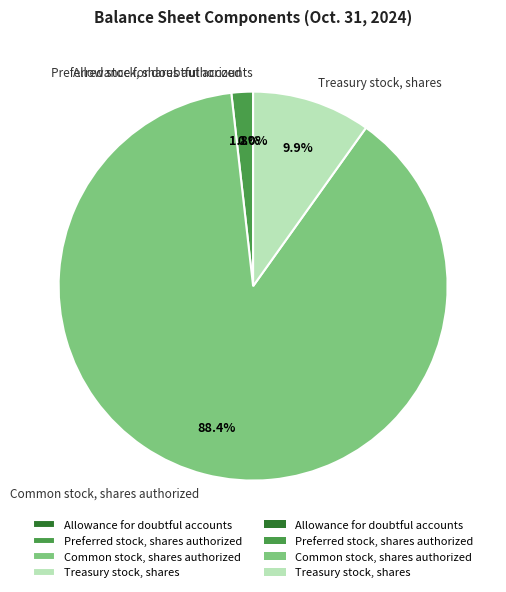

What is the total percentage of Common stock, shares authorized and Treasury stock, shares?

98.2%